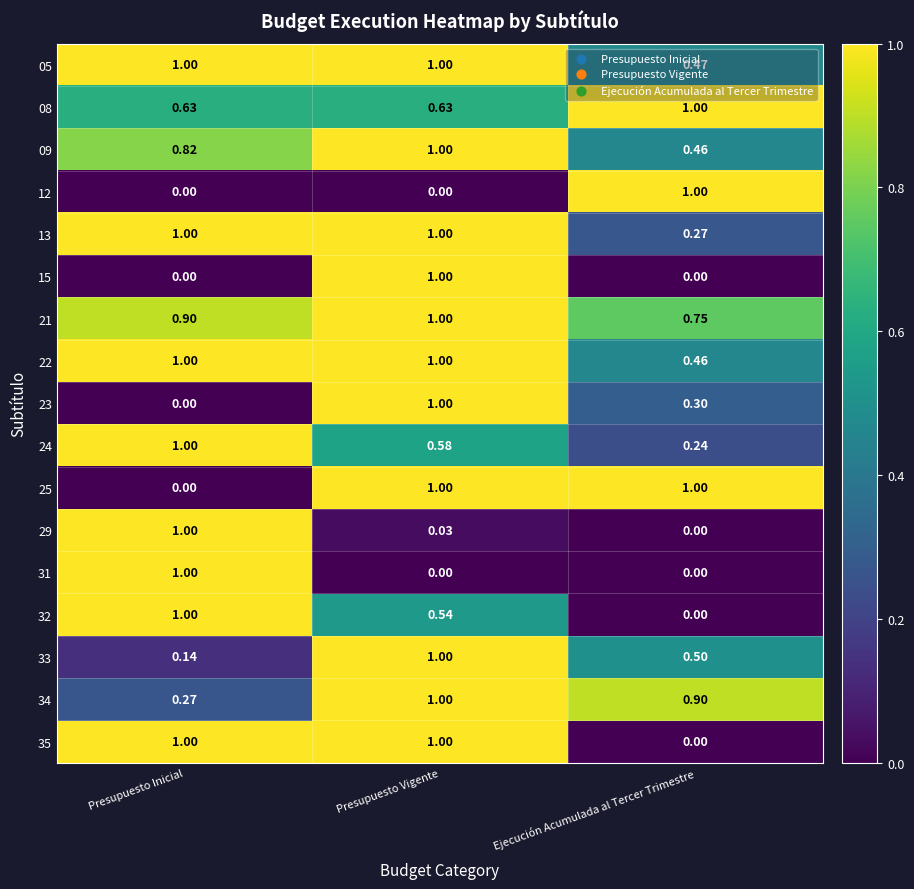

How many distinct data groups are displayed?

17